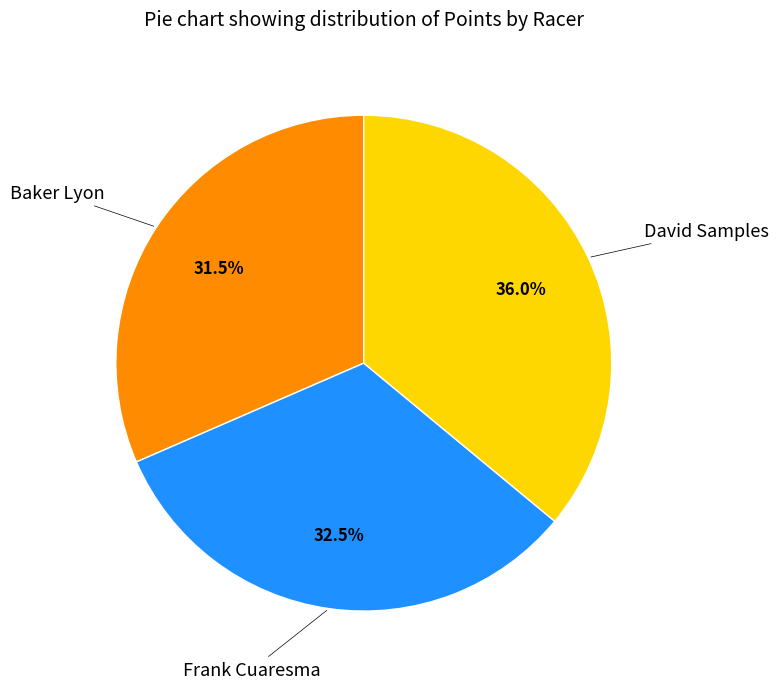

Is there any slice that represents more than half of the pie?

No